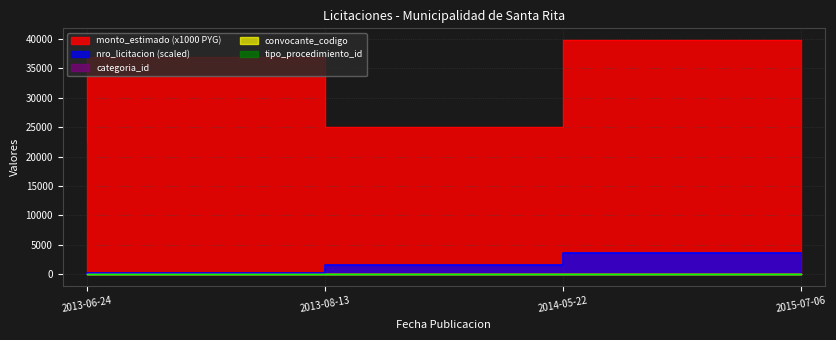

What is the difference between the nro_licitacion values at 2015-07-06 and 2013-08-13?

3316.4